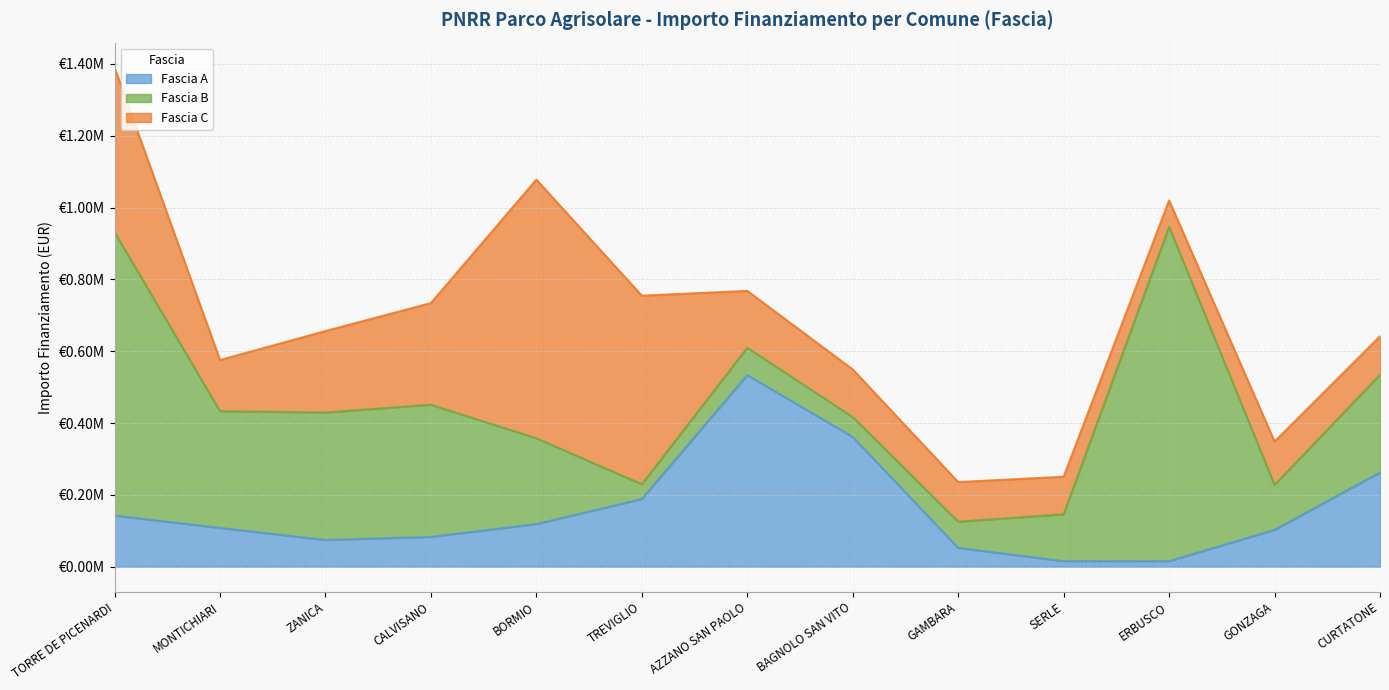

What is the average value of the Fascia B series?

290833.0